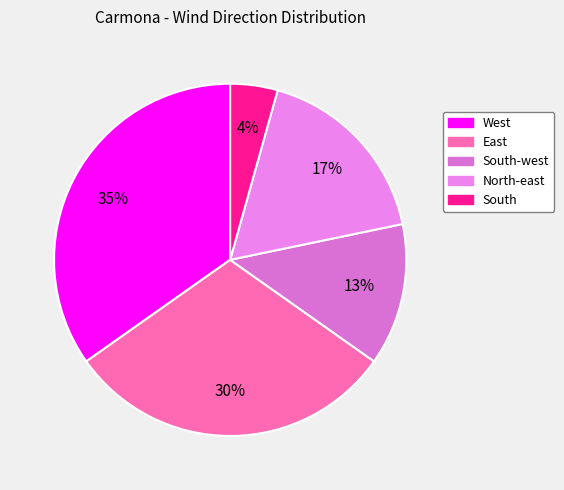

Between South-west and West, which is larger?

West